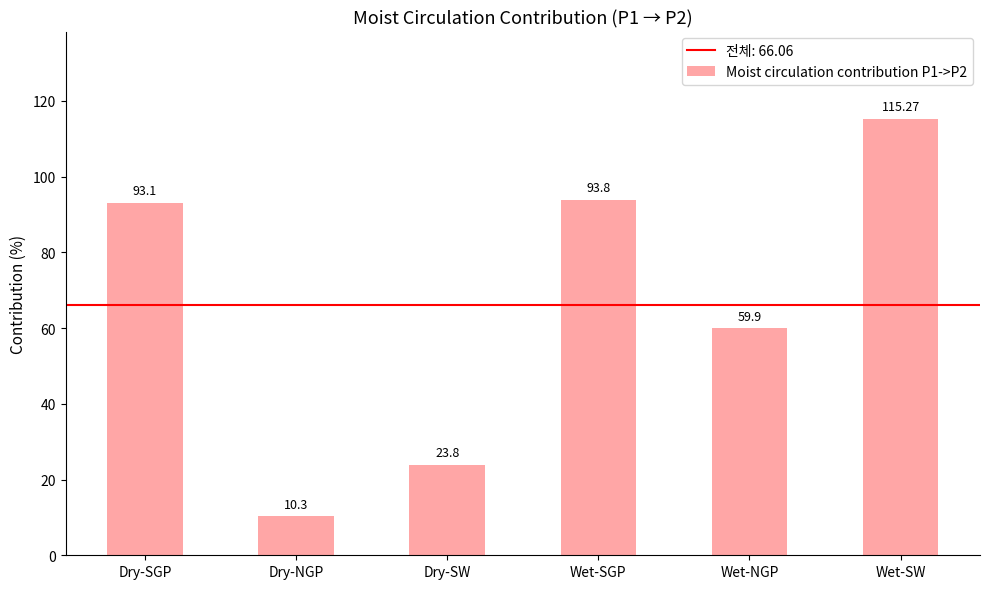

Rank the categories by value from highest to lowest.

Wet-SW, Wet-SGP, Dry-SGP, Wet-NGP, Dry-SW, Dry-NGP